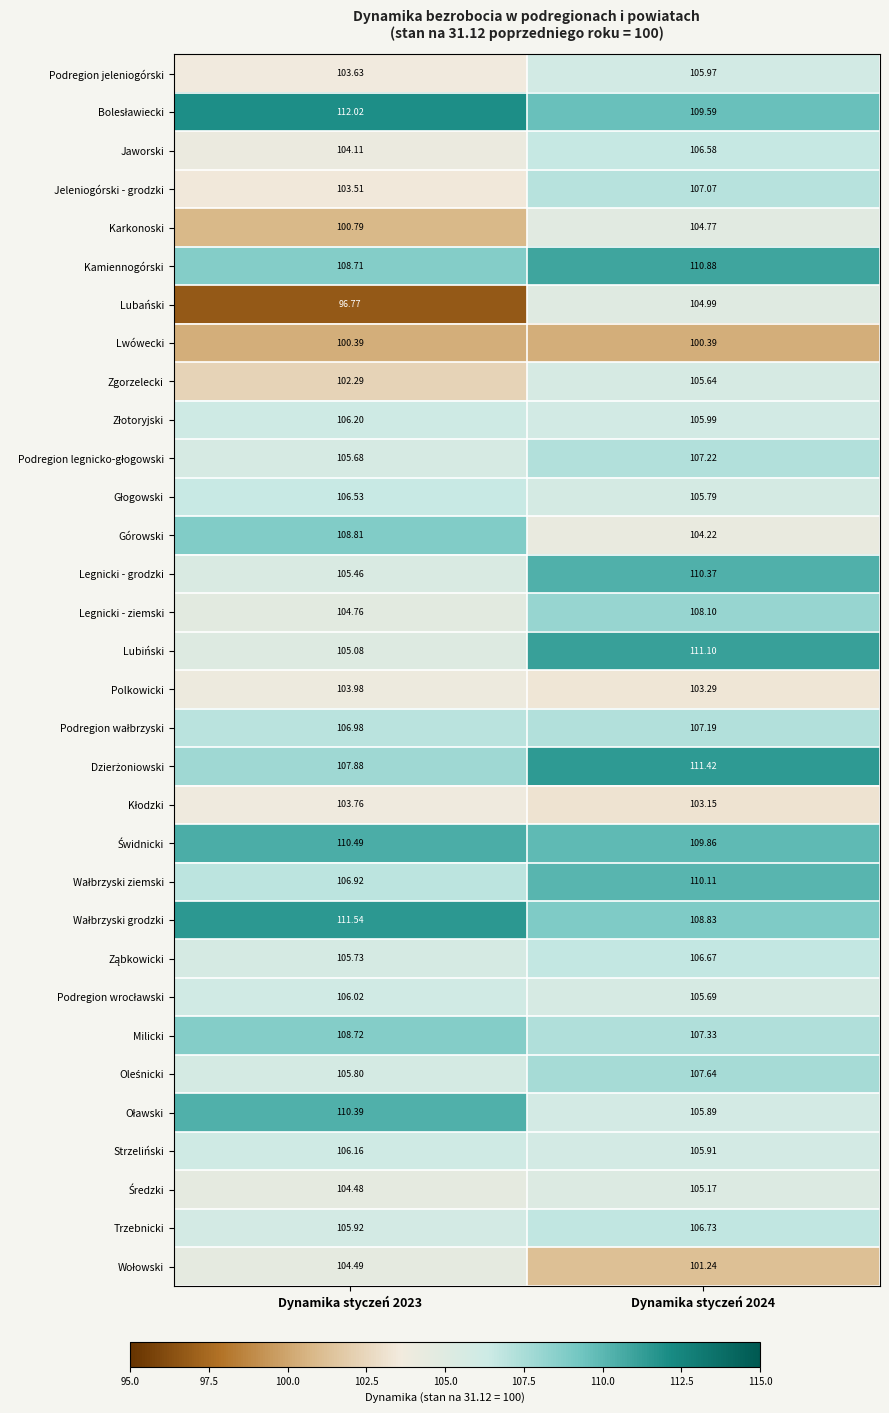

Which series has the widest spread of values?

Lubański